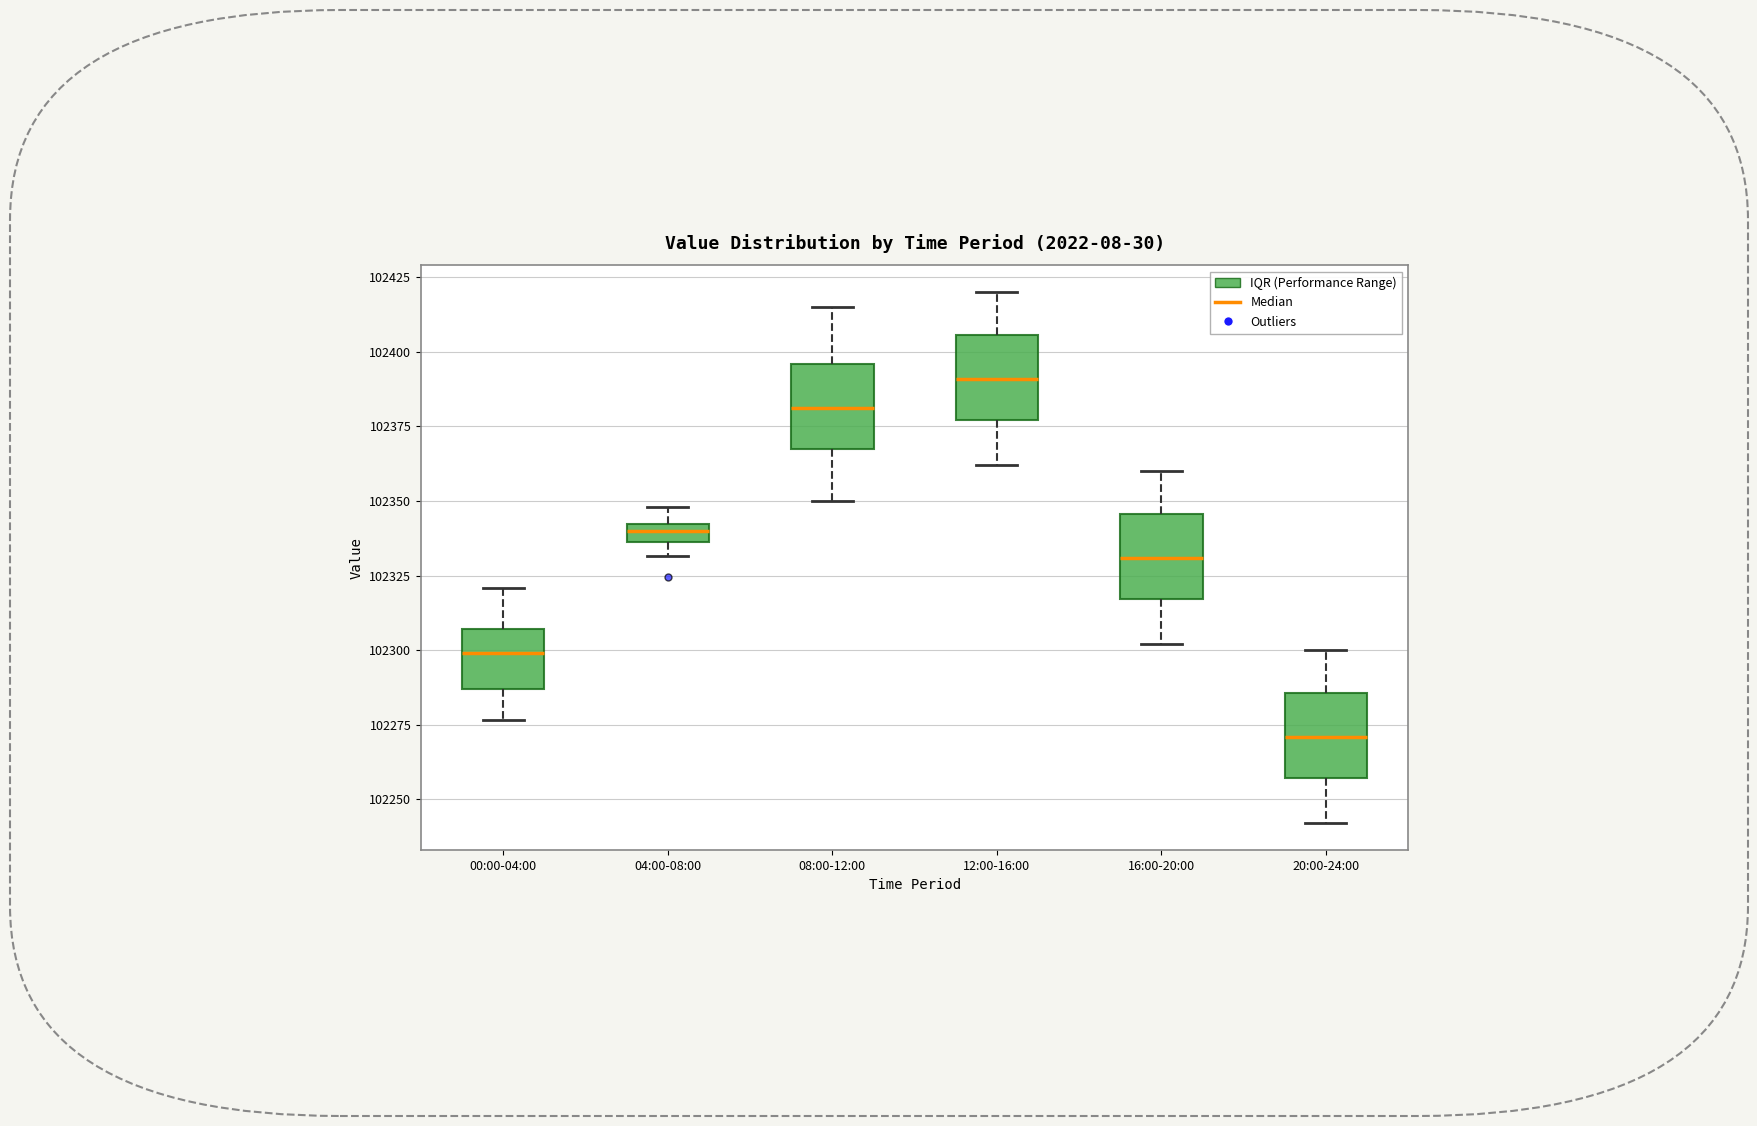

Where is the upper edge of the box for 00:00-04:00 on the y-axis? The values are not printed on the chart, so give them approximately, as read against the axis.

102305